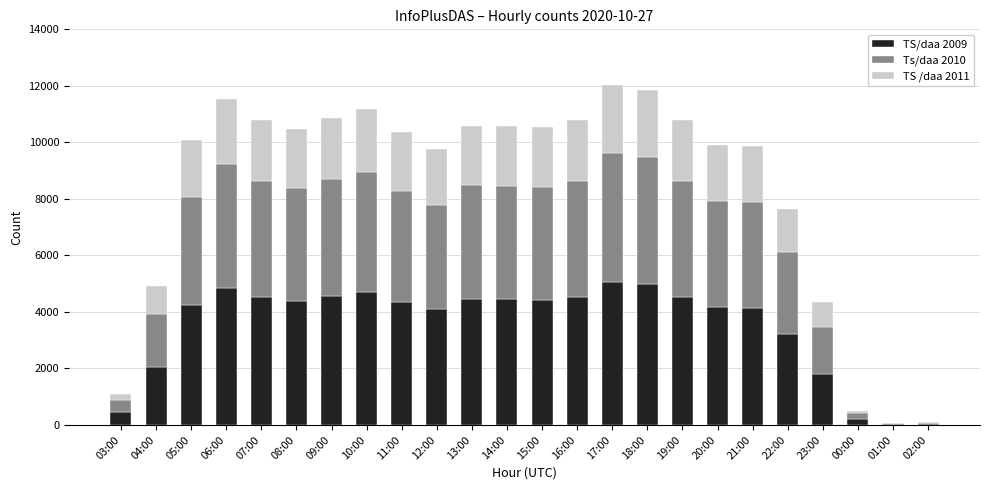

What is the sum of the TS/daa 2009 values at 17:00 and 08:00?

9448.7